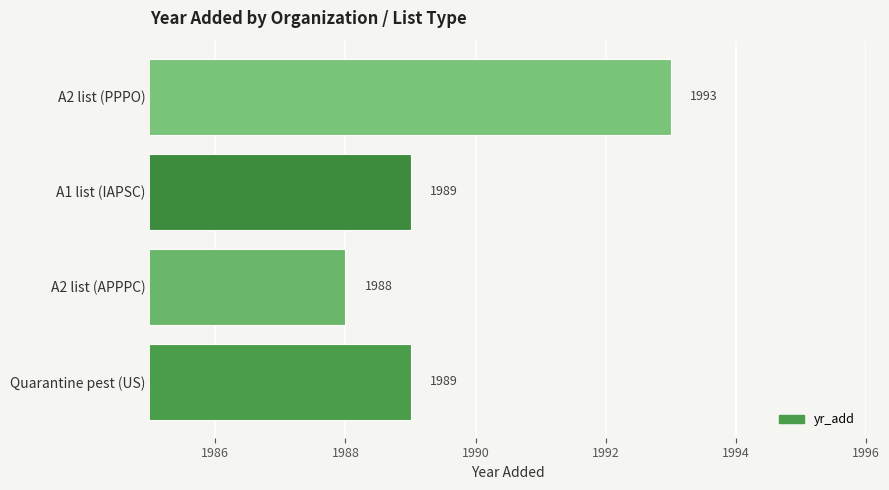

What is the difference between the maximum and minimum values?

5